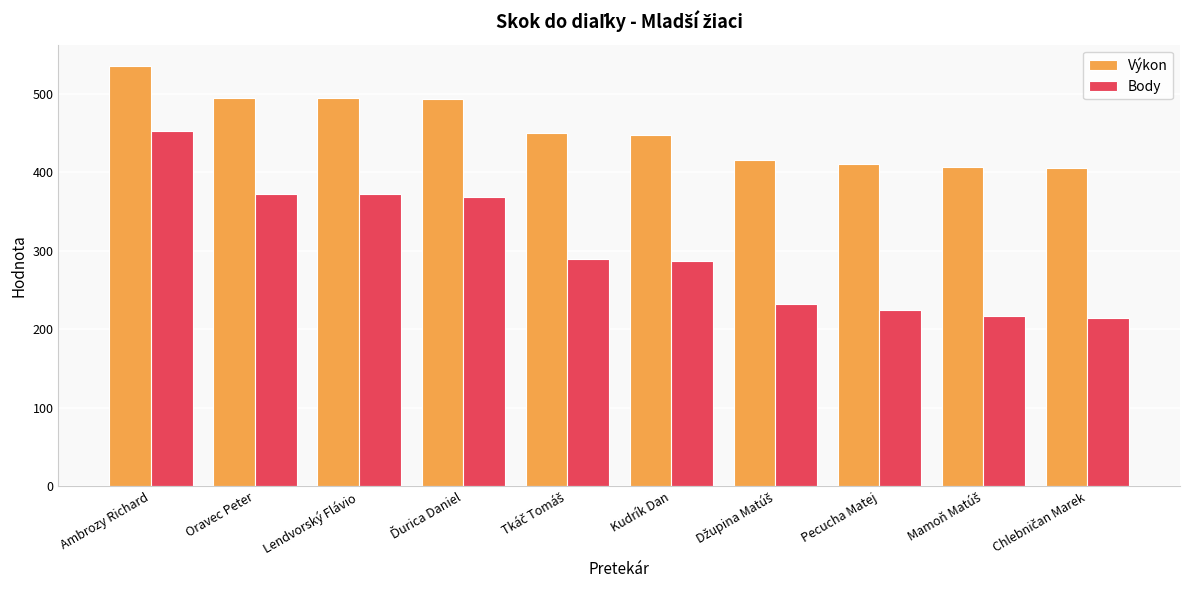

What is the difference between the second highest and minimum values in the Výkon series?

90